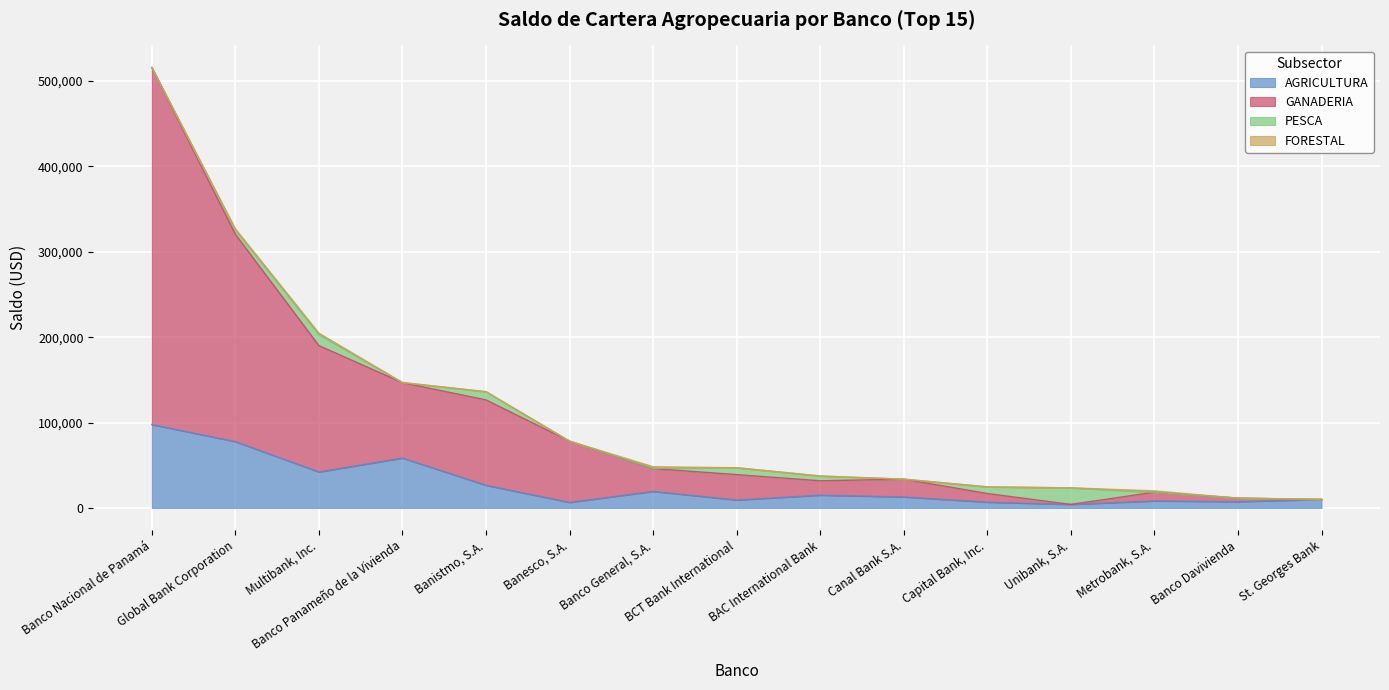

In AGRICULTURA, how many points are lower than both neighbors (excluding endpoints)?

5